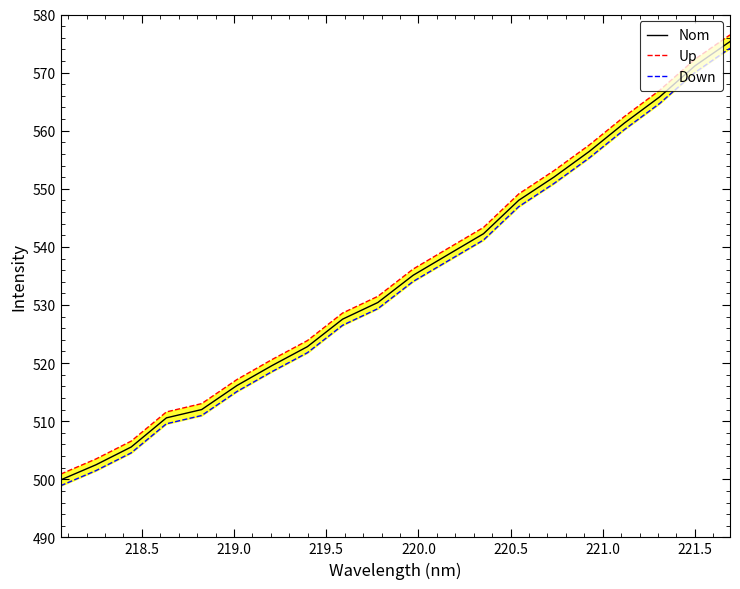

What is the highest value of the Up series?

576.5